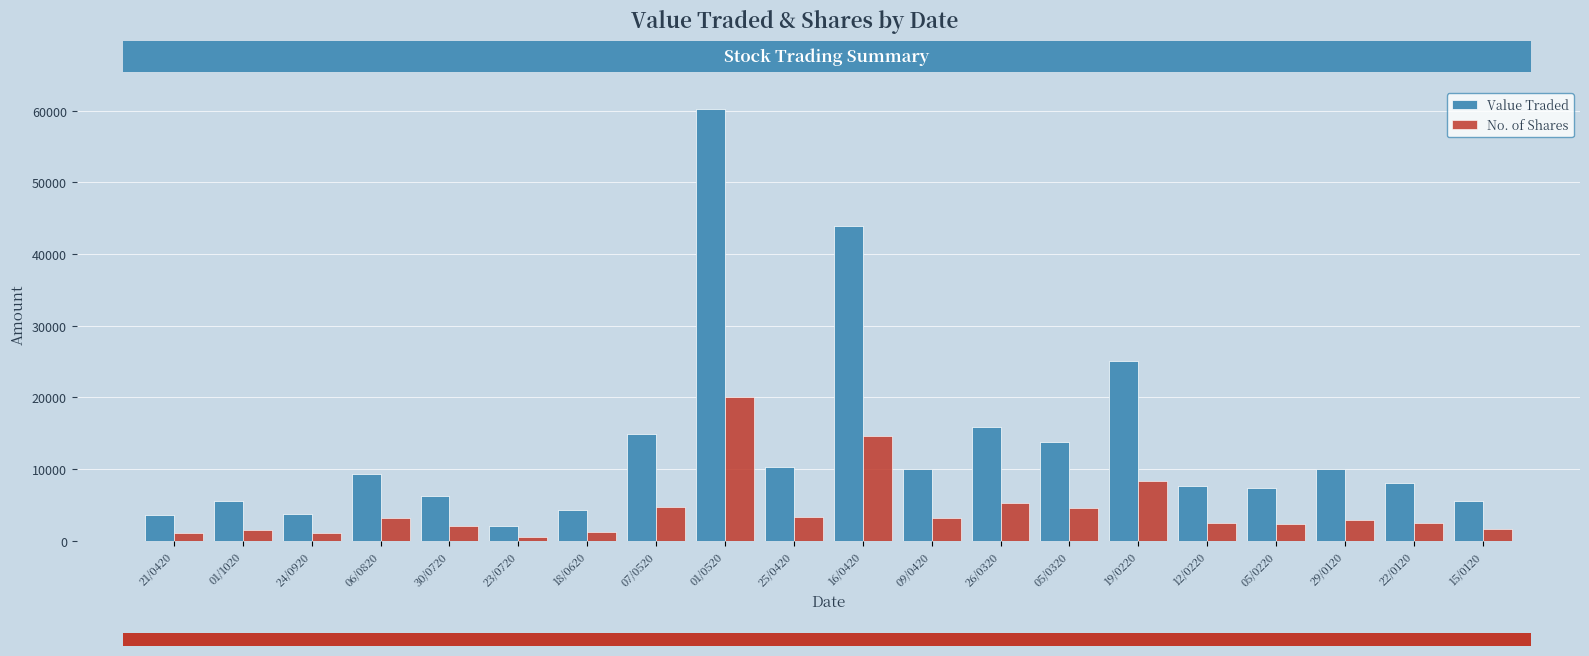

At how many categories does at least one series exceed 24068?

3